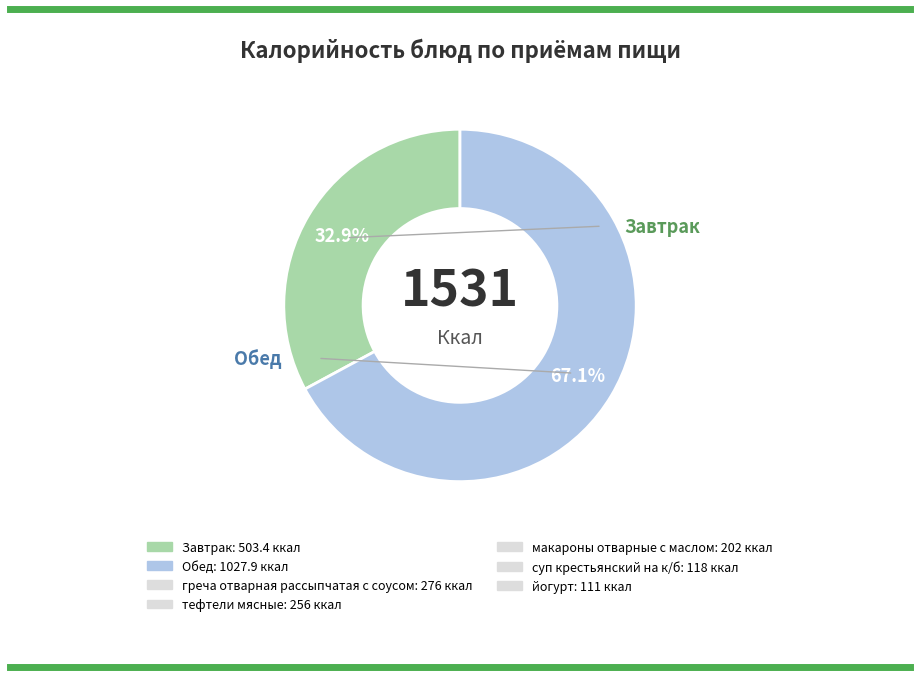

Is there a majority slice in this chart?

Yes